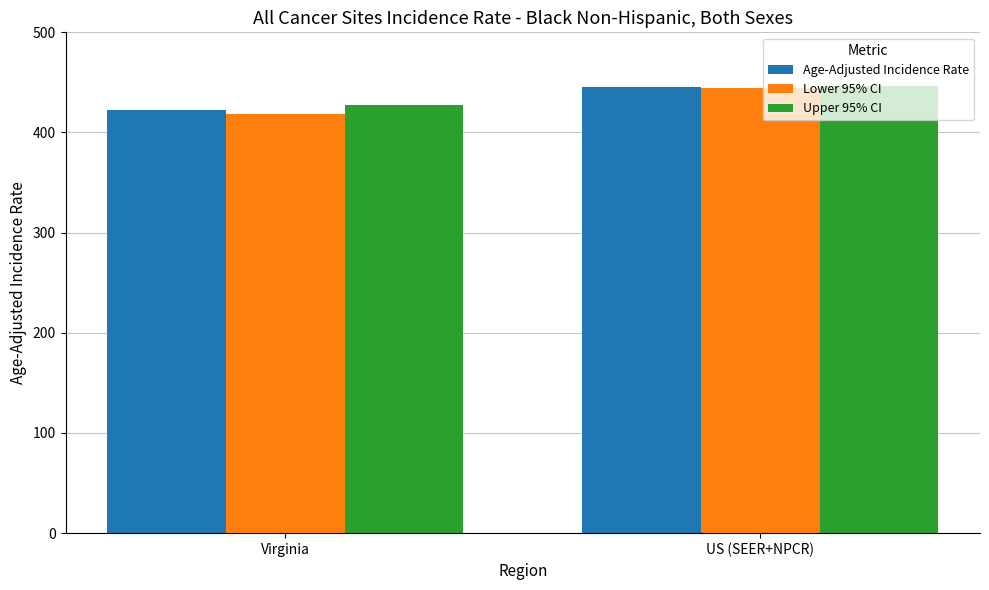

The Upper 95% CI series shows 427.3 at Virginia. True or false?

True